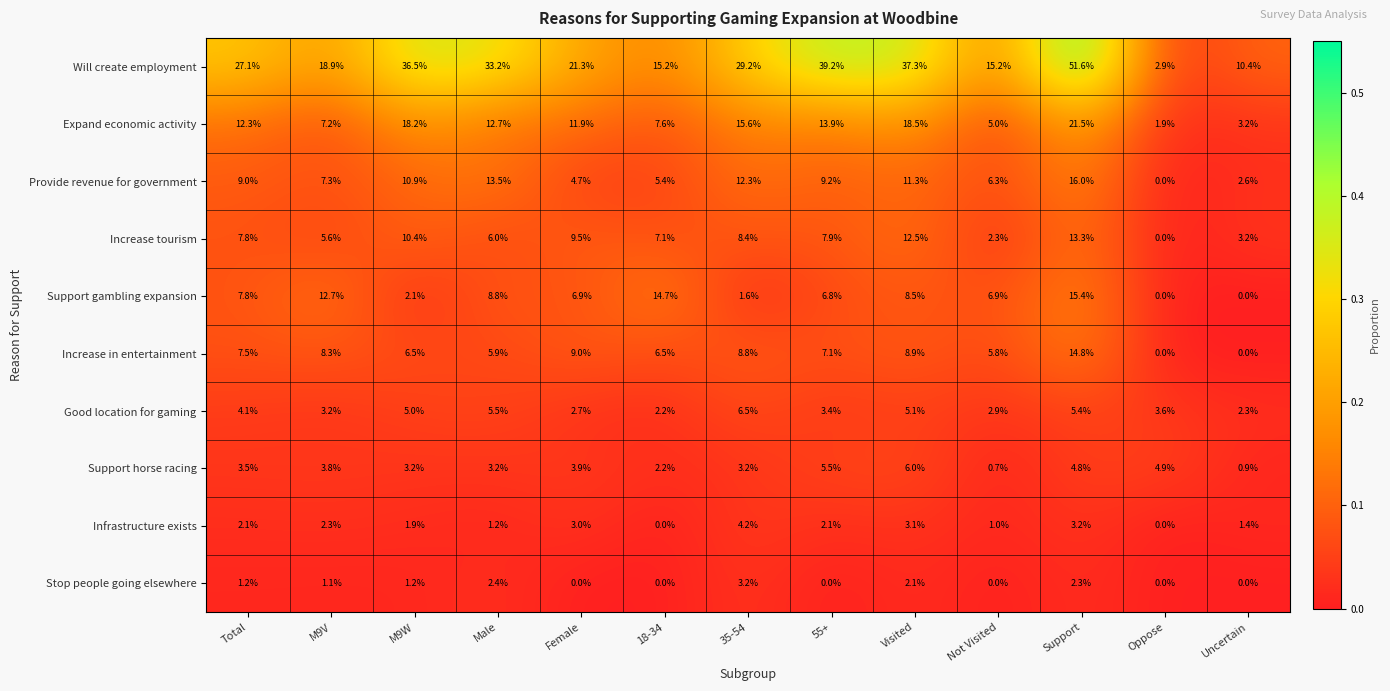

What is the spread (max minus min) of values at M9W?

35.3